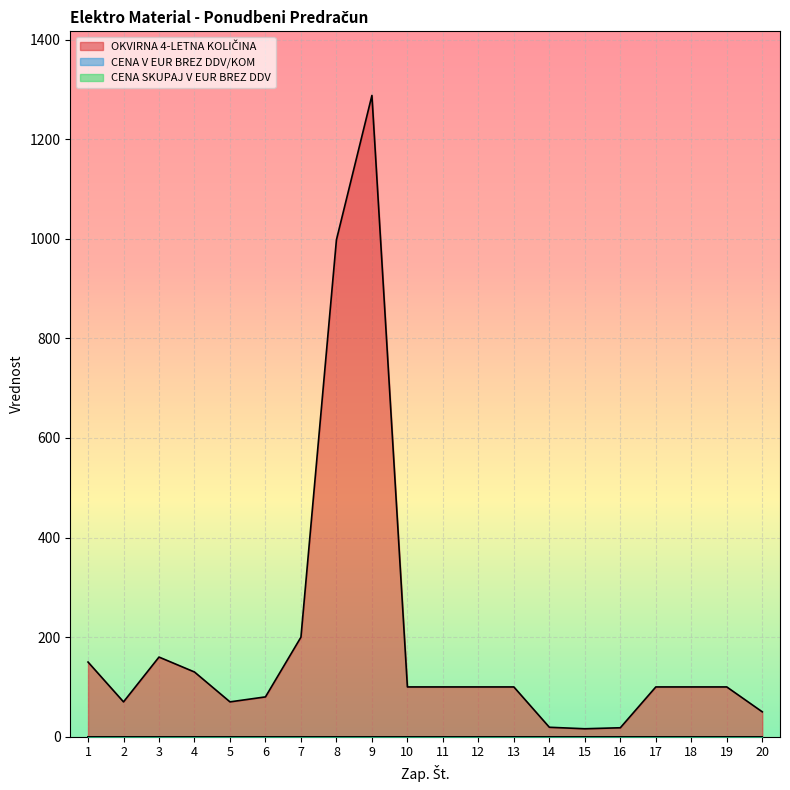

Which series has the largest total across all categories?

OKVIRNA 4-LETNA KOLIČINA